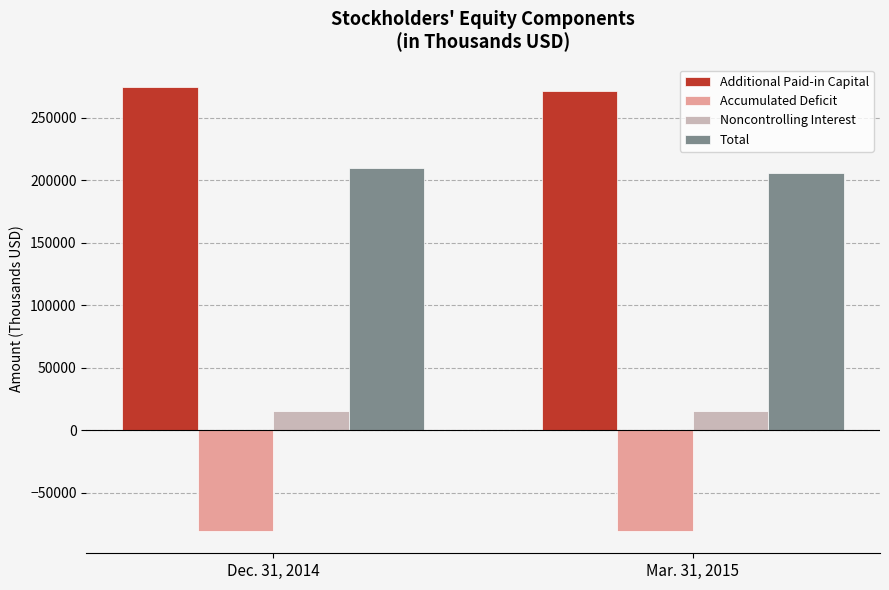

Is the value of Noncontrolling Interest at Mar. 31, 2015 greater than the value of Additional Paid-in Capital at Dec. 31, 2014?

No